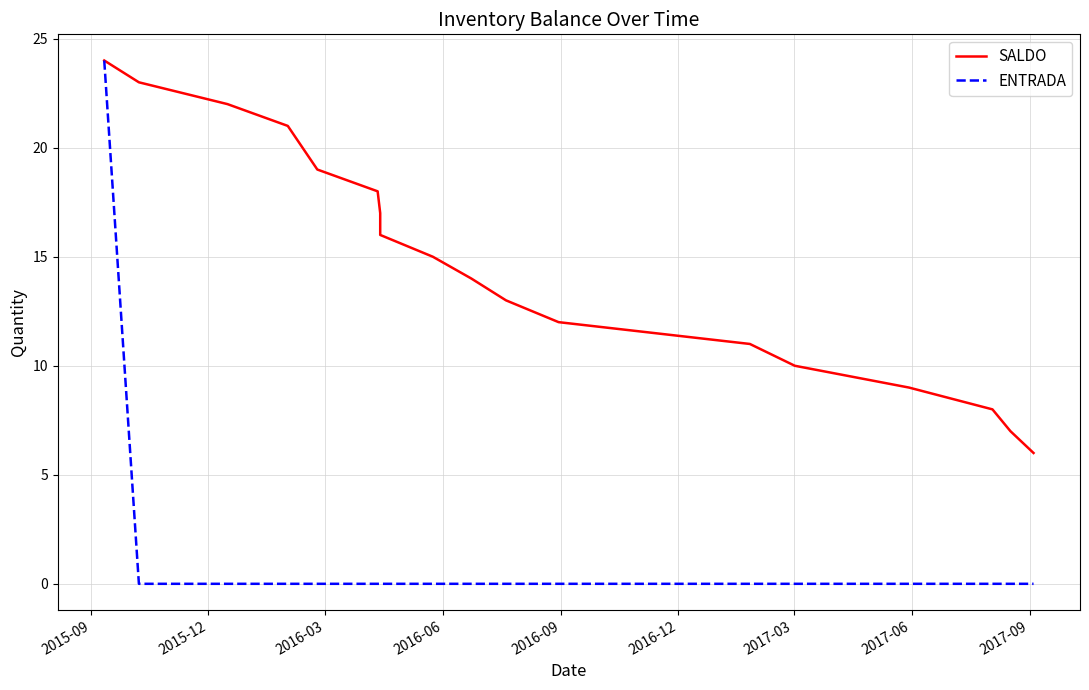

Reading left to right, extract all data points from this chart.

SALDO: 24	23	22	21	19	18	17	16	15	14	13	12	11	10	9	8	7	6
ENTRADA: 24	0	0	0	0	0	0	0	0	0	0	0	0	0	0	0	0	0